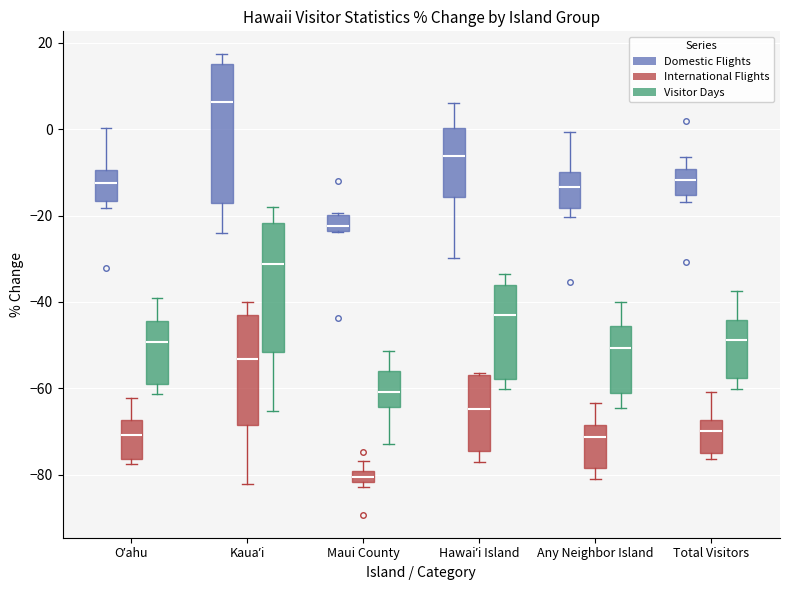

Which box is the tallest, from its lower edge to its upper edge?

Kauaʼi (Domestic Flights)